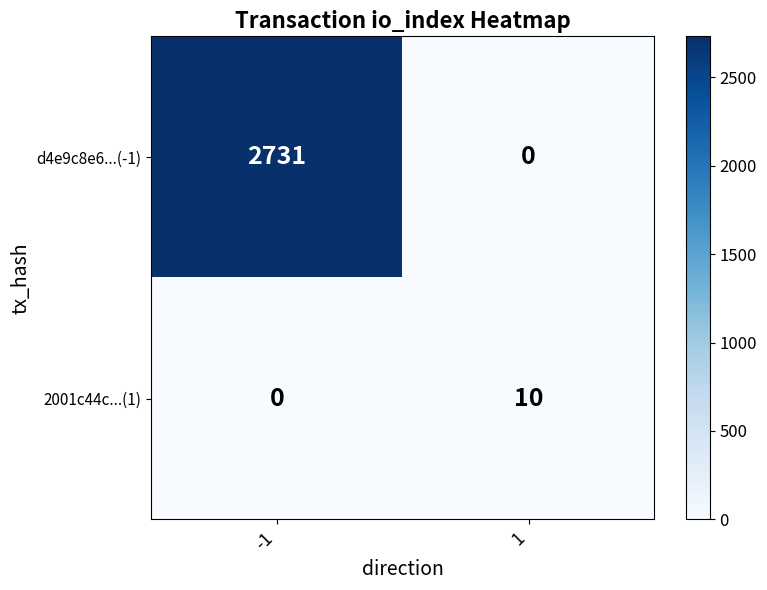

What is the highest value of the d4e9c8e6...(-1) series?

2731